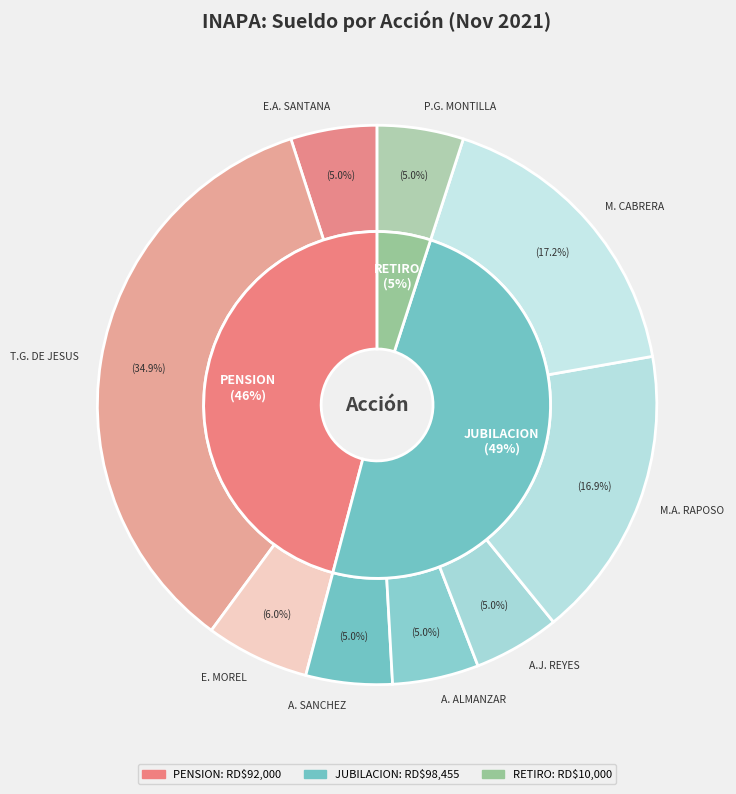

Rank the categories by value from lowest to highest.

ESTEBAN ANTONIO SANTANA CABRERA, ALBERTO SANCHEZ MOLINA, ANTONIA DE JESUS ALMANZAR CUEVAS, ANTONIO JOSE REYES, PEDRO GONZALO MONTILLA, EVARISTO MOREL ALBERTO, MANUEL ANTONIO RAPOSO RODRIGUEZ, MINERVA DE JESUS CABRERA DIAZ, TABARE GONZALO DE JESUS CURIEL